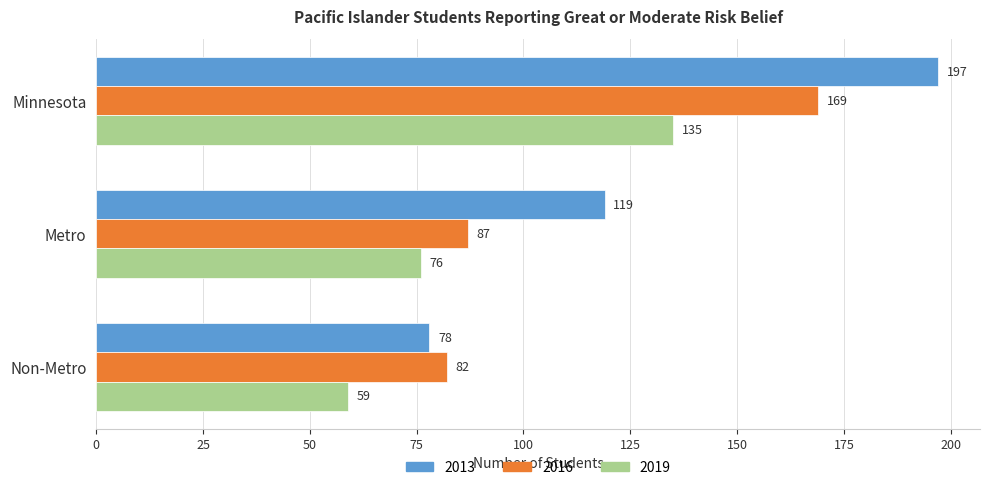

At how many categories does at least one series exceed 156?

1